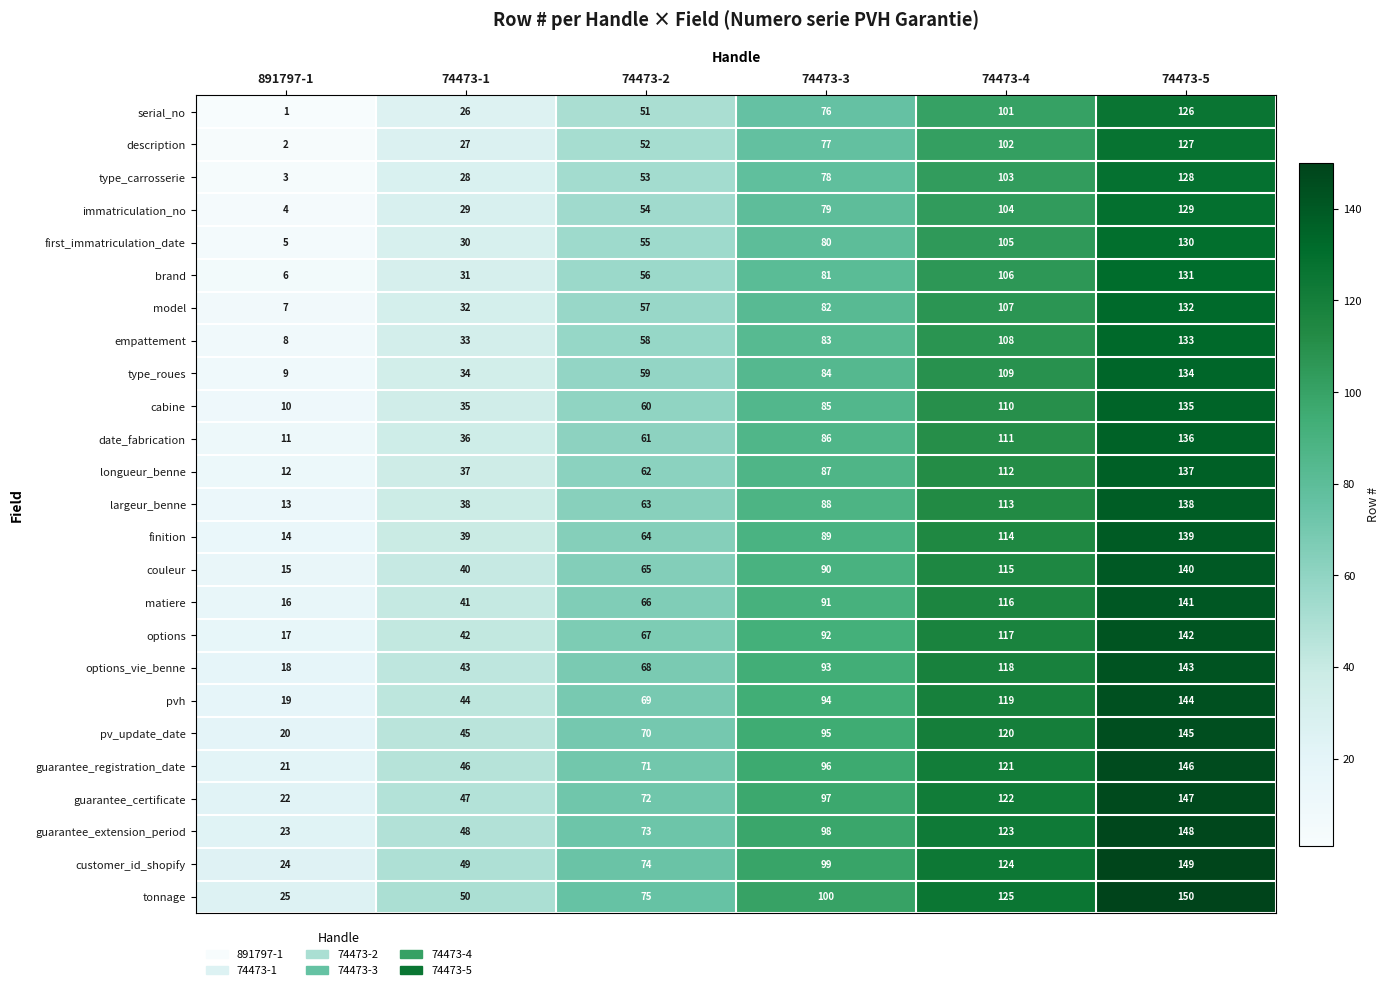

Which category has the lowest value across all series?

891797-1